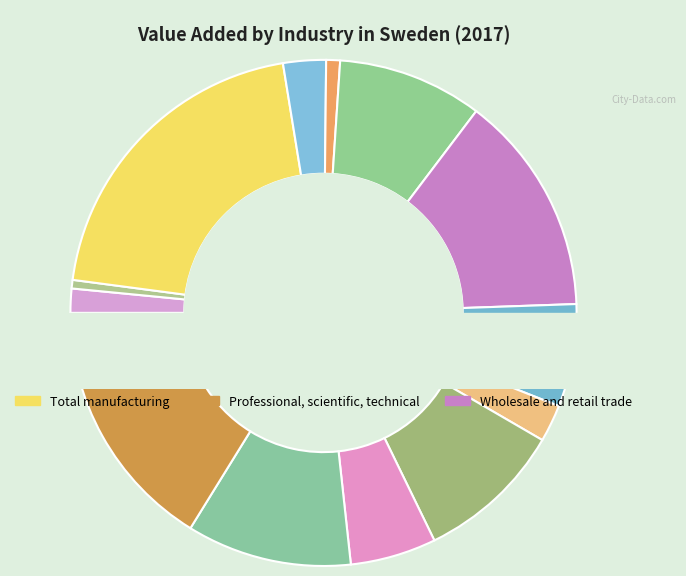

Which slice is the largest?

Total manufacturing